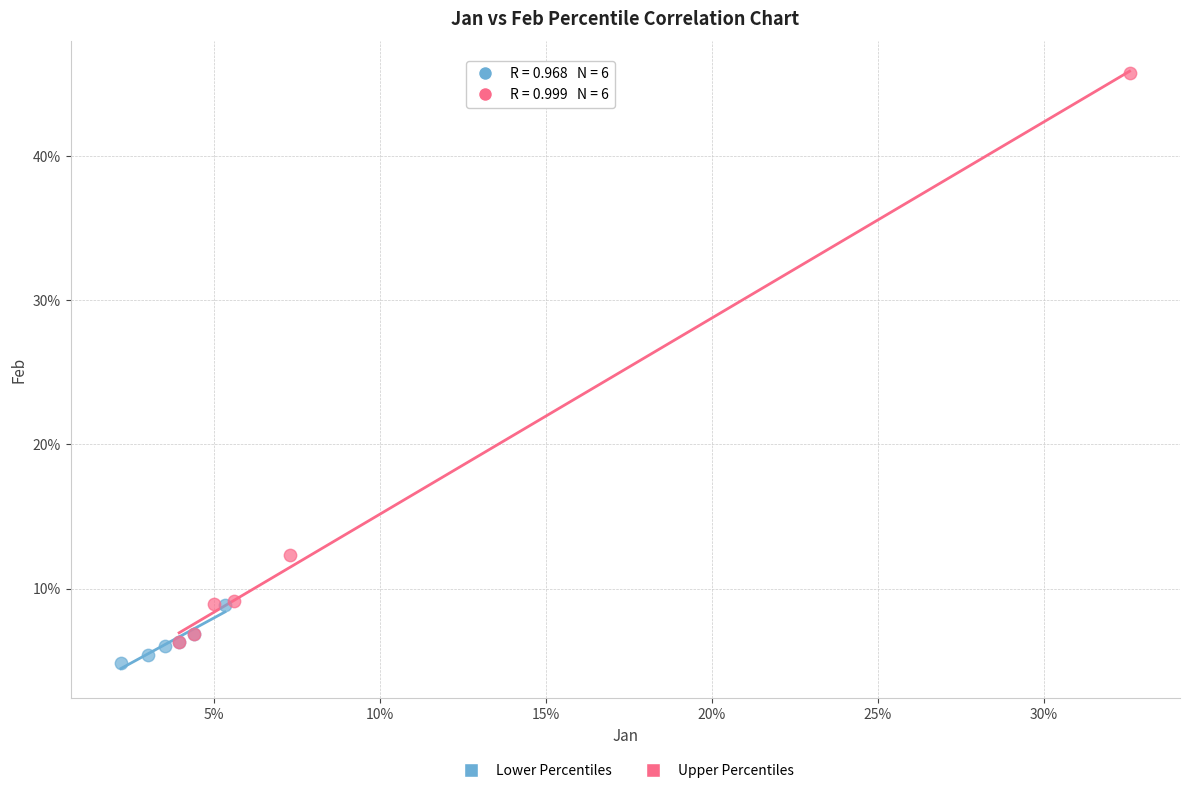

Which series reaches the minimum Y coordinate?

Lower Percentiles